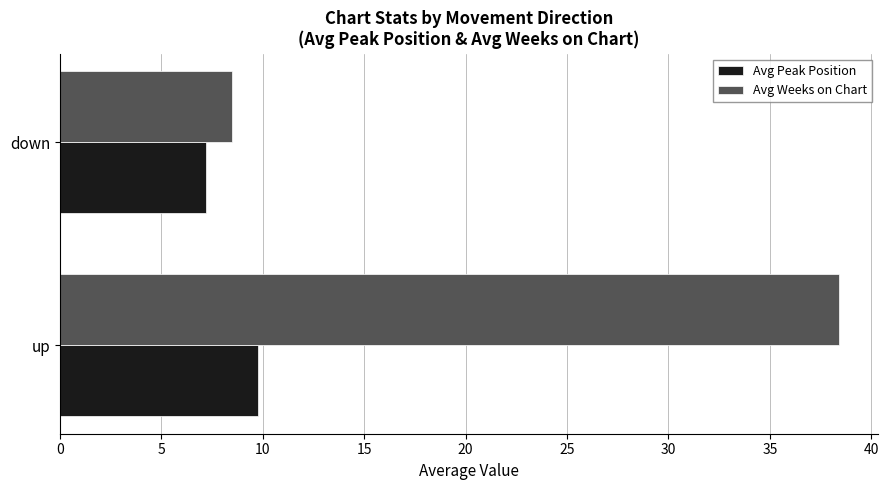

Which series has the largest total across all categories?

Avg Weeks on Chart